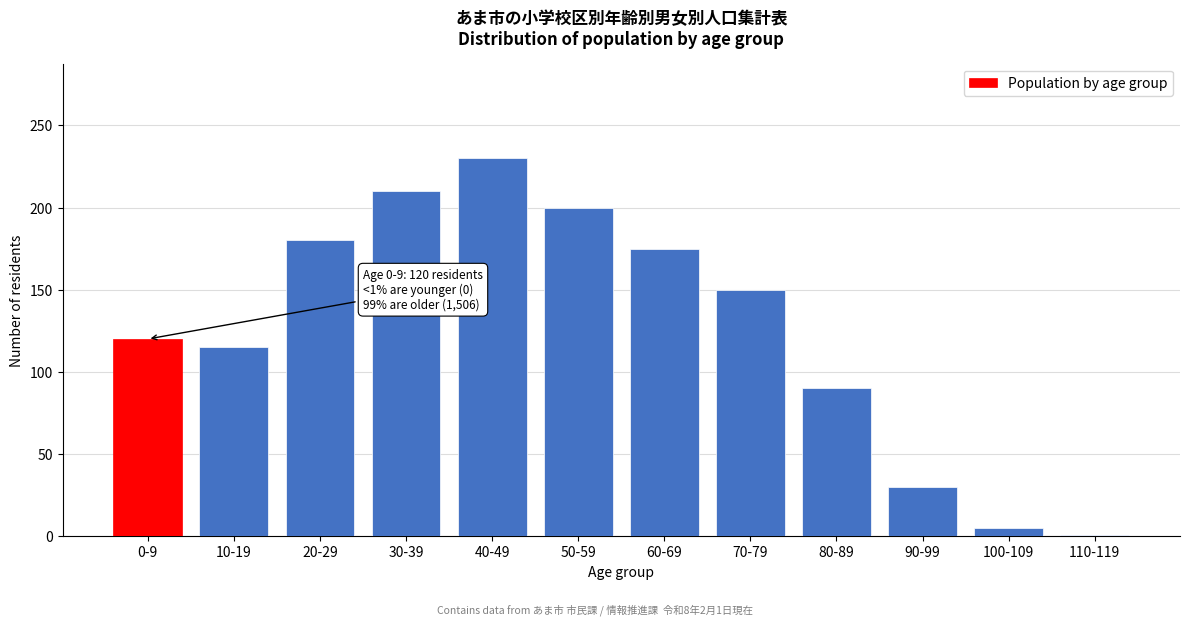

Reading right to left, what are all the values shown in this chart?

1	5	30	90	150	175	200	230	210	180	115	120